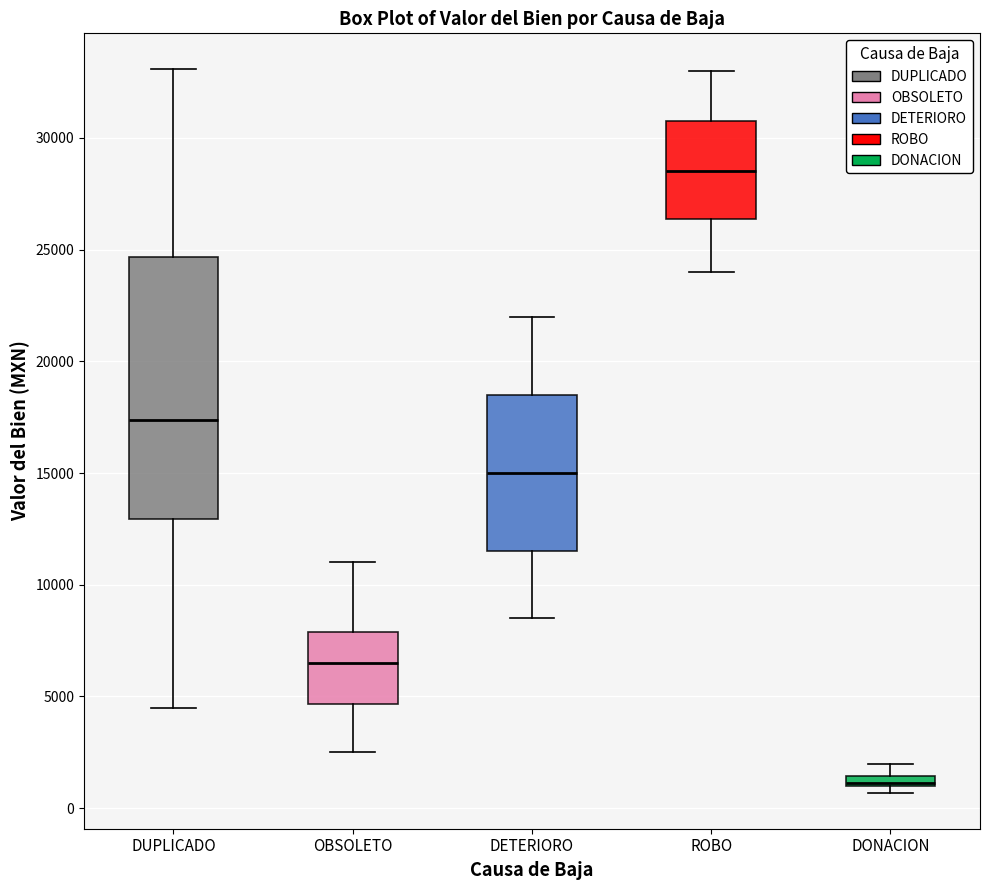

Which box is the tallest, from its lower edge to its upper edge?

DUPLICADO